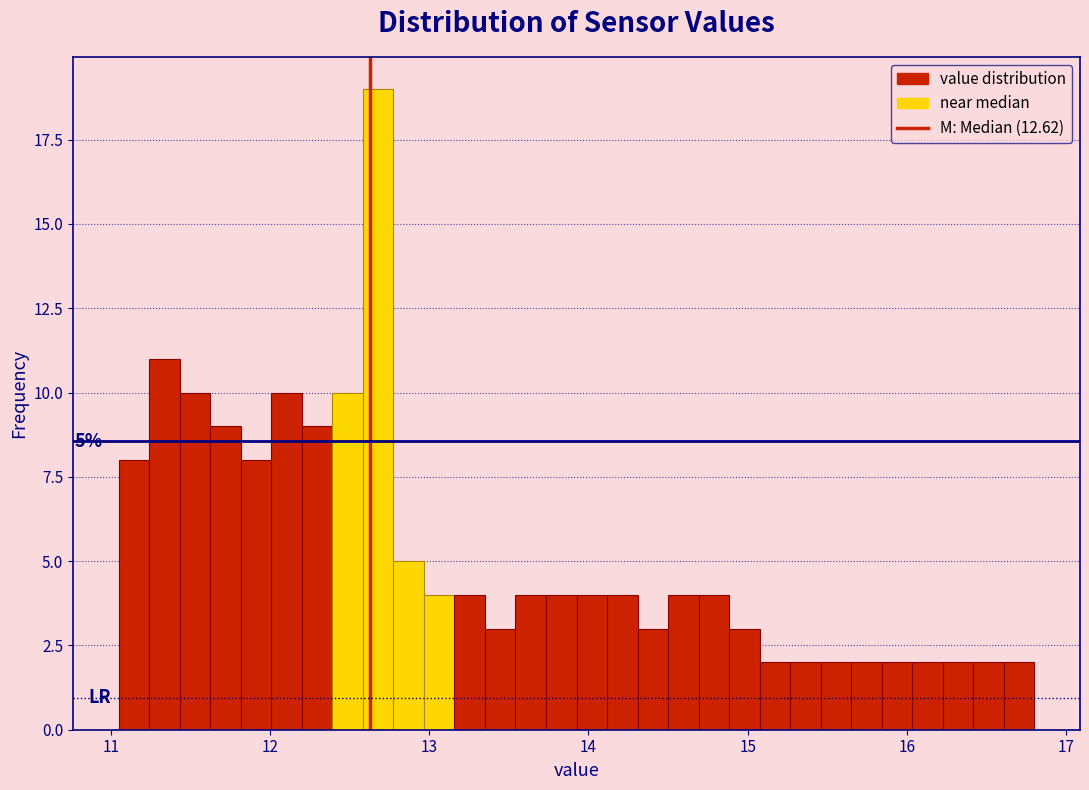

Read against the x-axis, roughly where is the centre of the tallest bar?

12.7